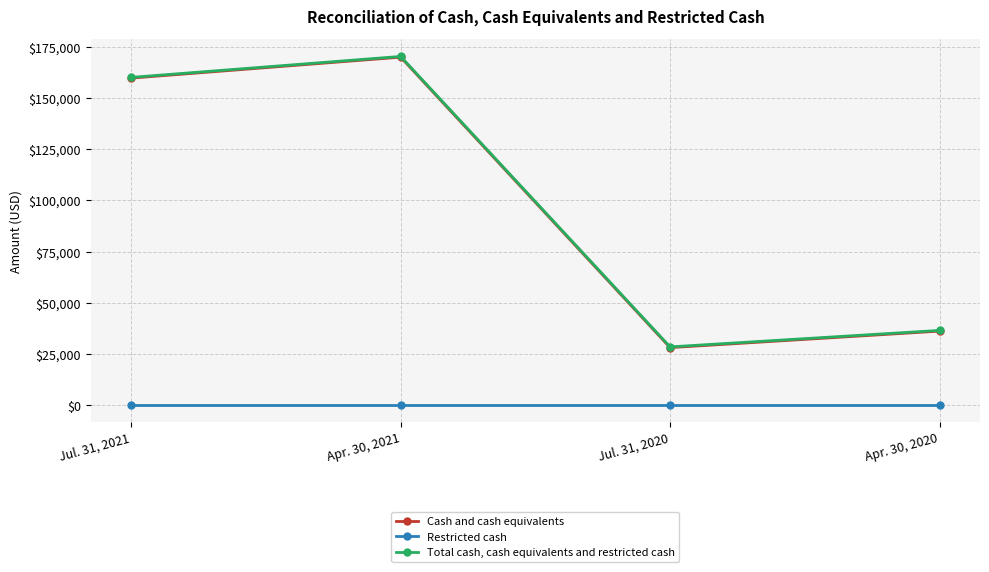

How many distinct data groups are displayed?

3